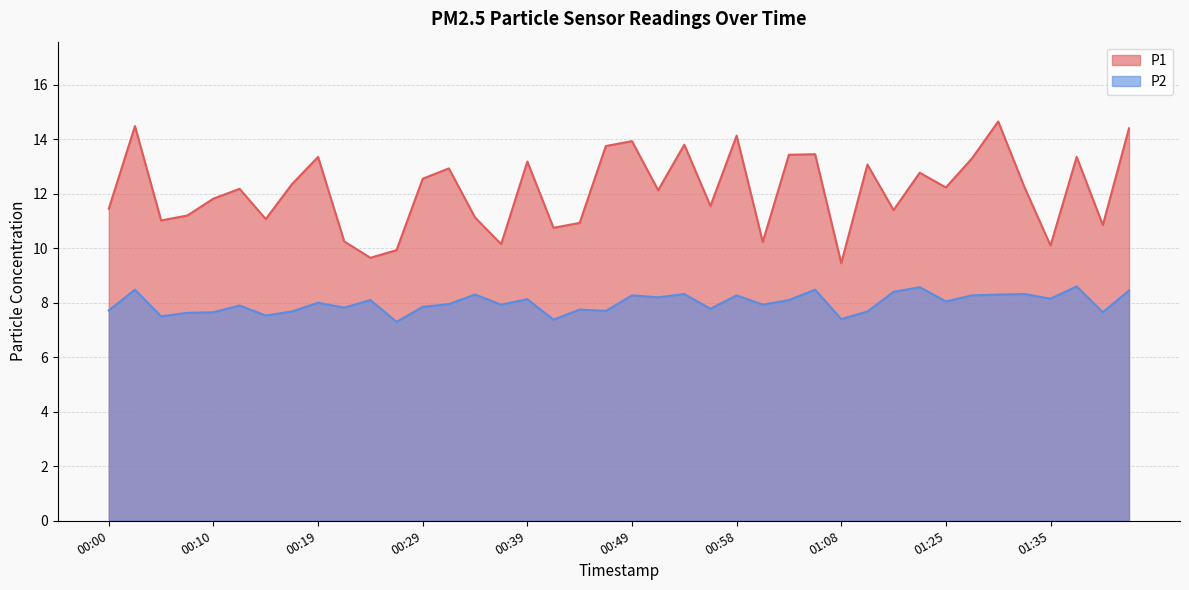

At which label does P1 first exceed 12?

00:02